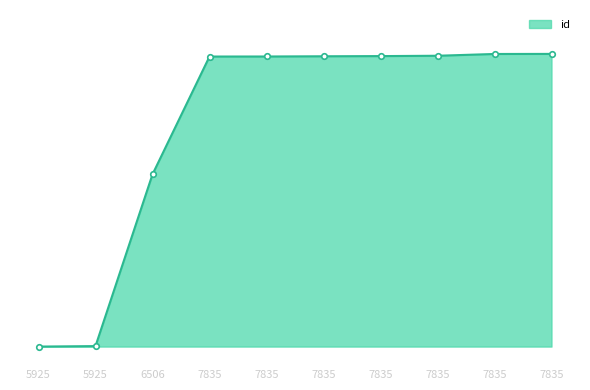

Is this an area chart (filled region under the line)?

Yes